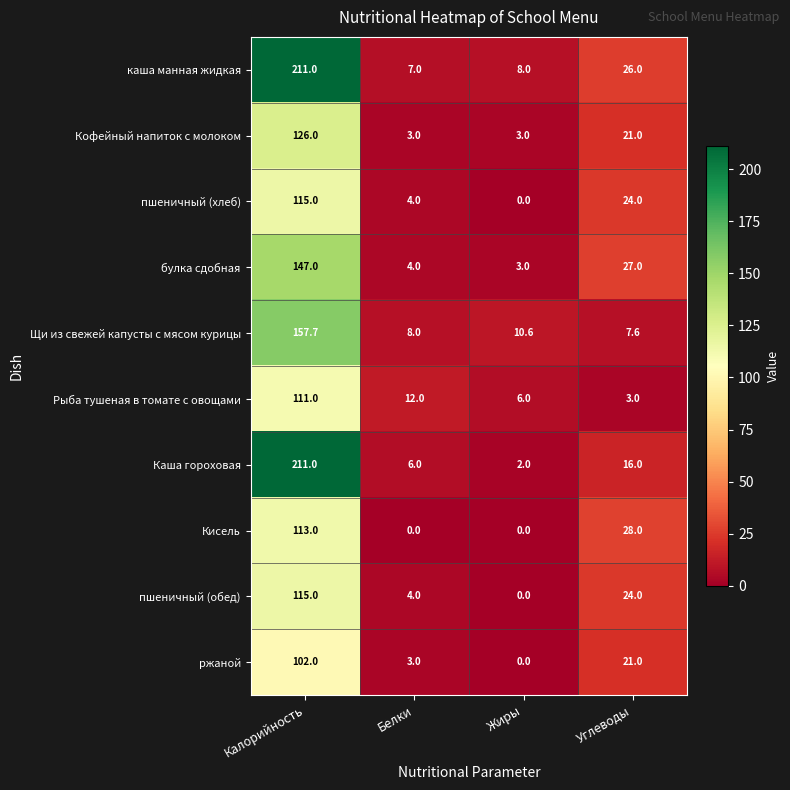

What is the spread (max minus min) of values at Белки?

12.0